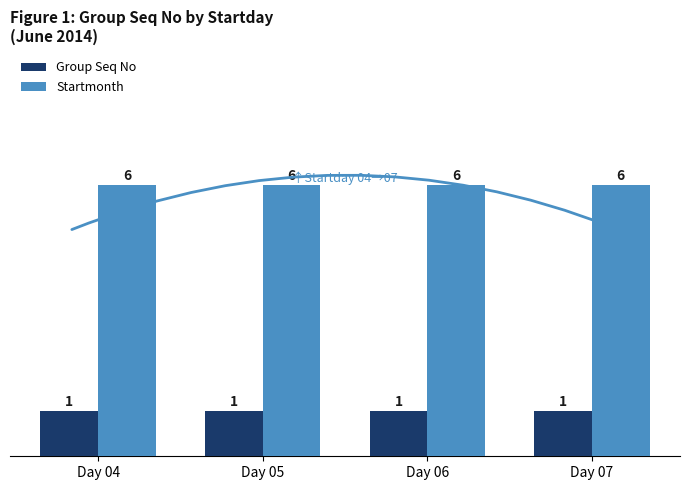

At Day 04, list the series in order from largest to smallest.

Startmonth, Group Seq No